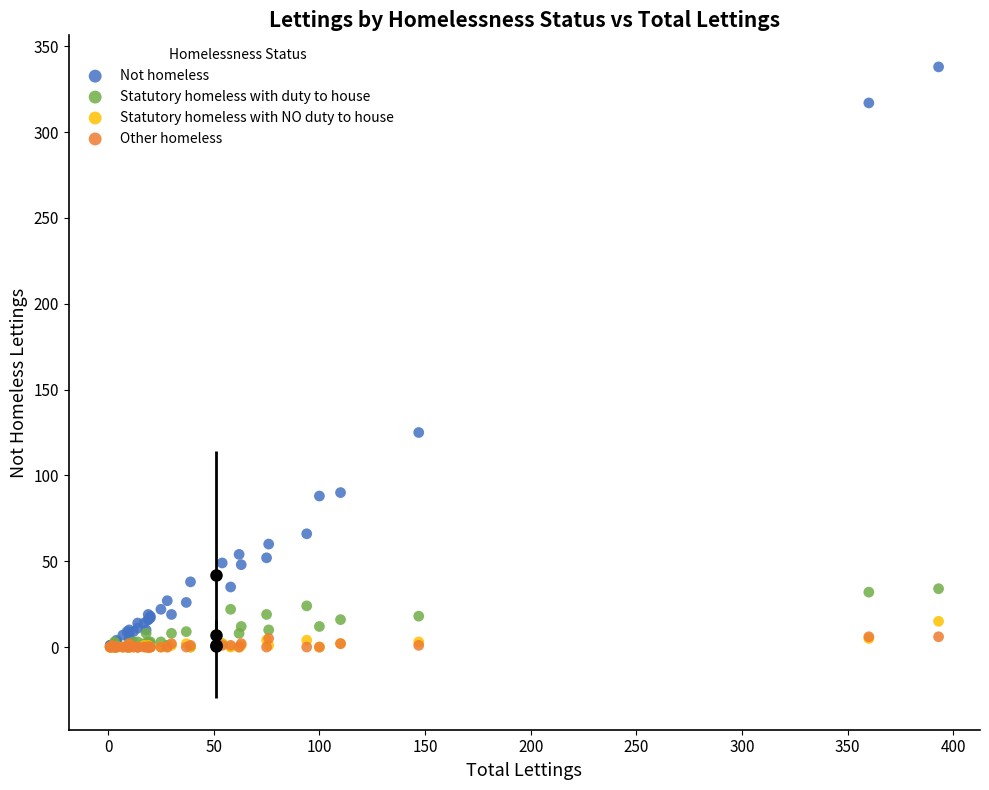

What are all the series names shown in the legend?

Not homeless, Statutory homeless with duty to house, Statutory homeless with NO duty to house, Other homeless